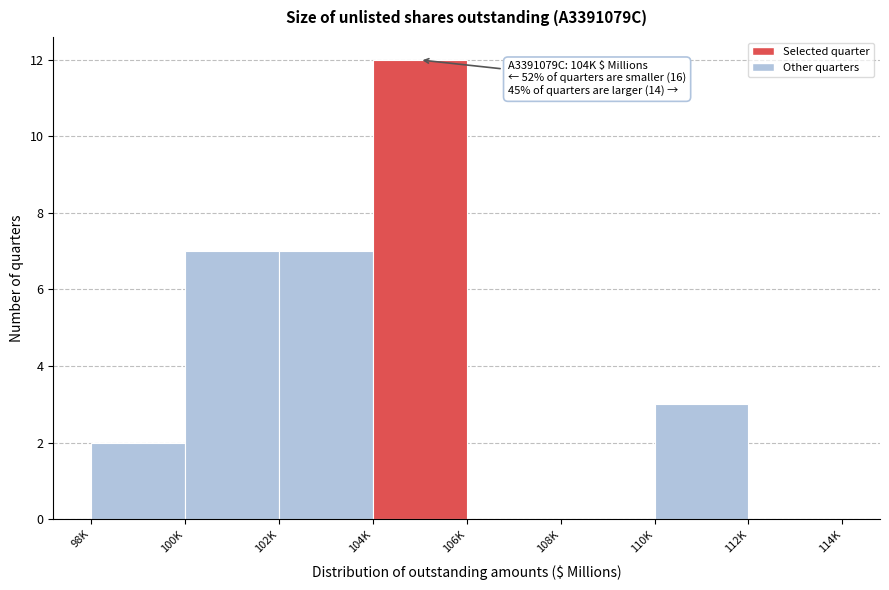

Reading left to right, transcribe all the data shown in this chart.

98K=2	100K=7	102K=7	104K=12	106K=0	108K=0	110K=3	112K=0